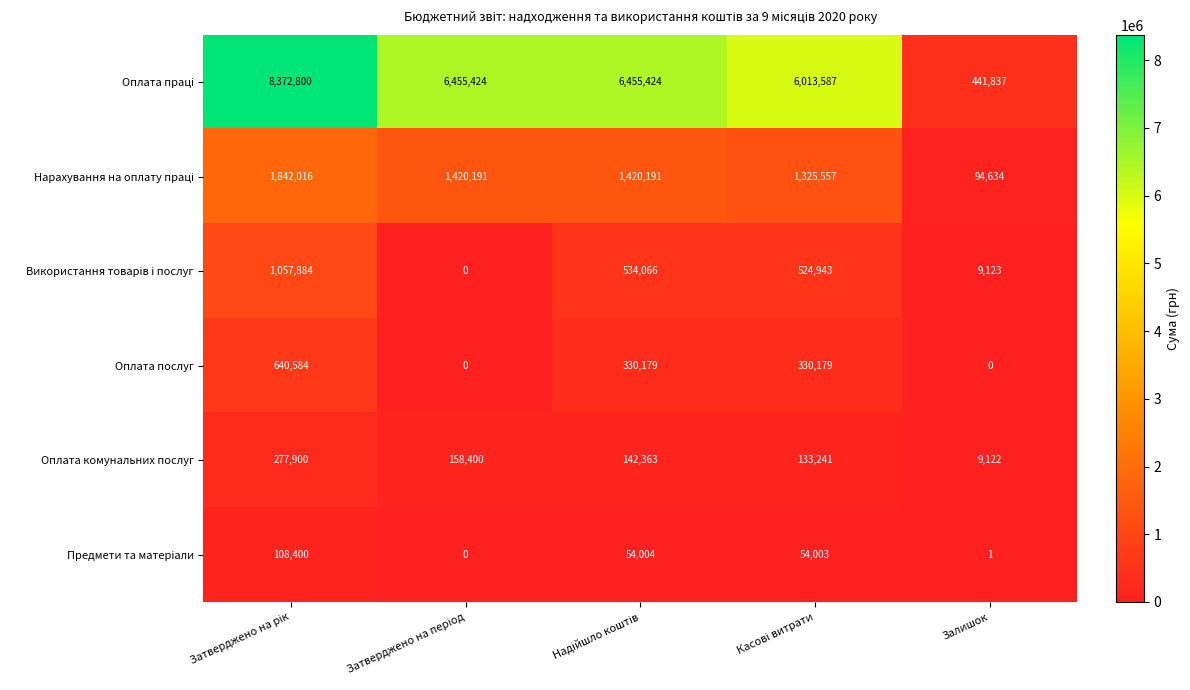

What is the difference between the maximum and minimum values in the Оплата послуг series?

640584